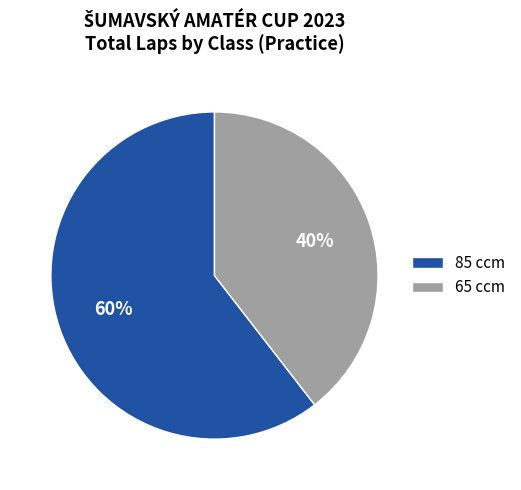

Combined, do 85 ccm and 65 ccm account for over 50%?

Yes